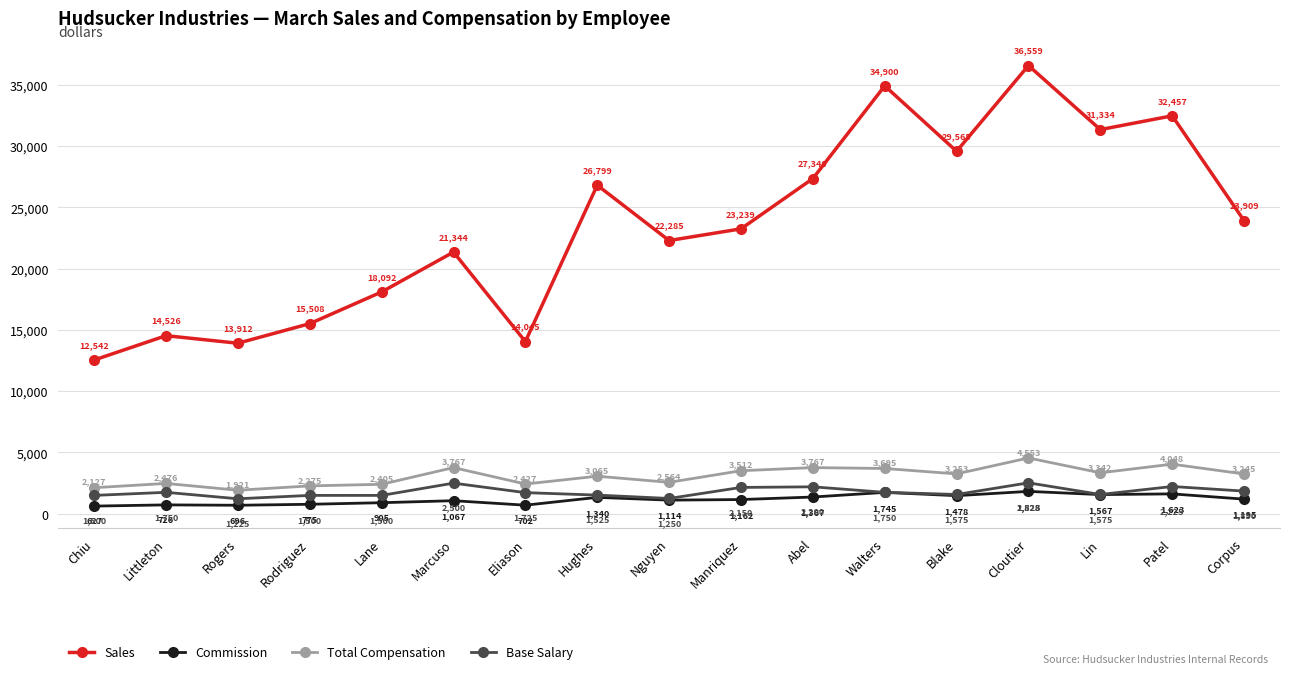

Which series has the widest spread of values?

Sales